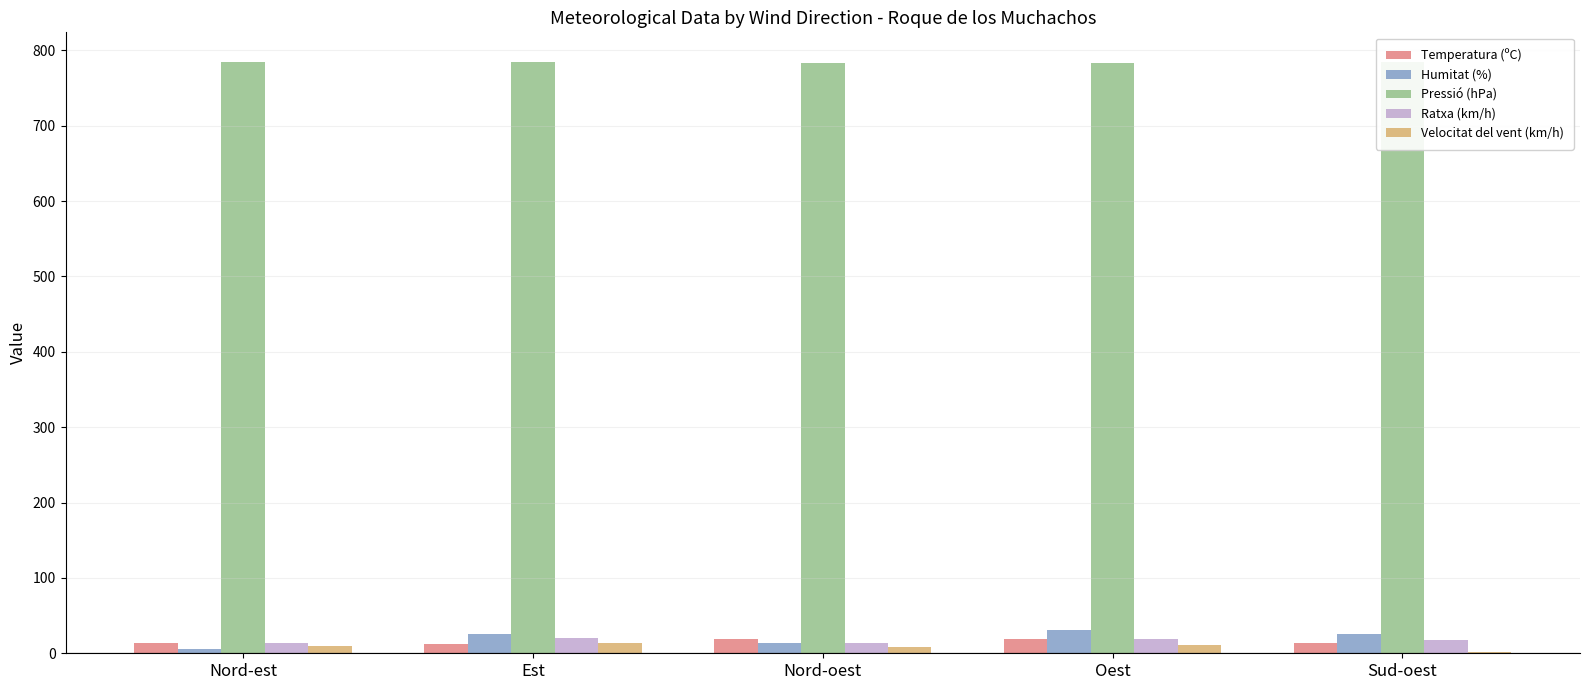

What is the greatest value displayed?

784.6